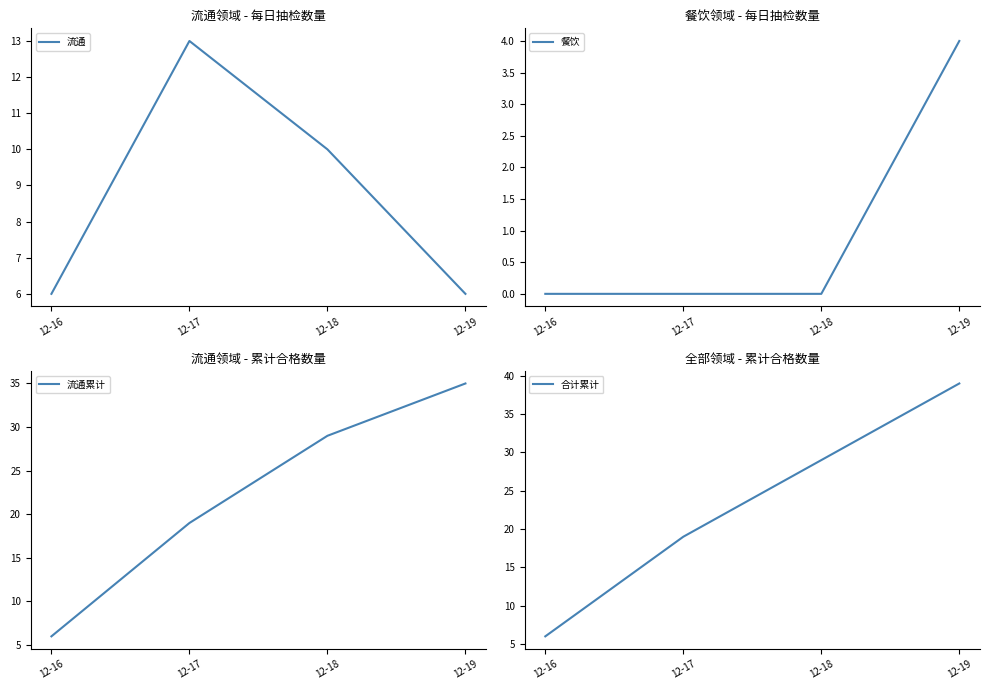

What is the difference between the second highest and minimum values in the 合计累计 series?

23